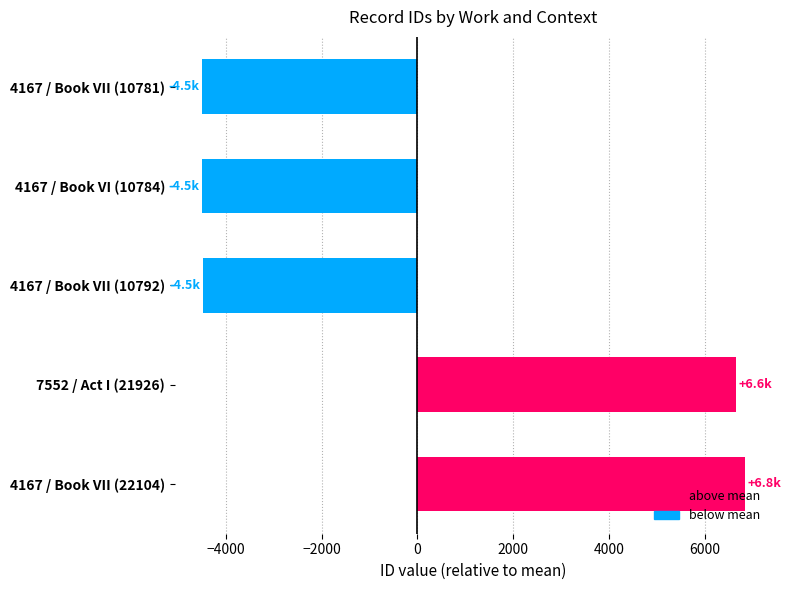

What is the value of the 3rd bar from the top?

-4485.4